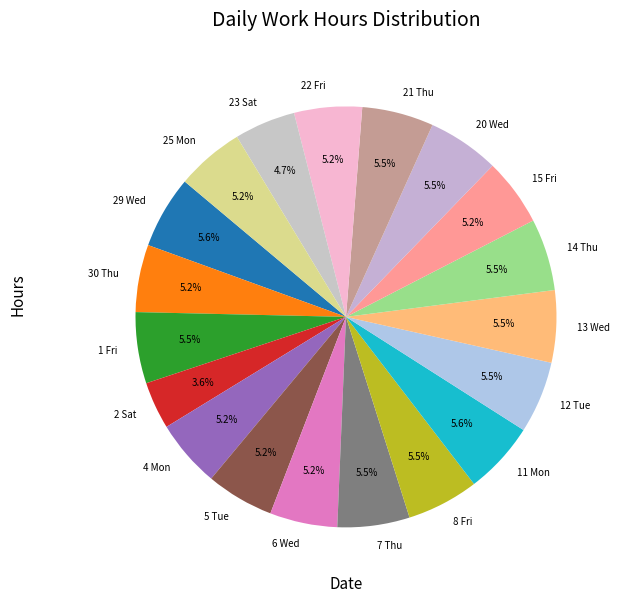

What percentage do 25 Mon and 15 Fri together represent?

10.4%